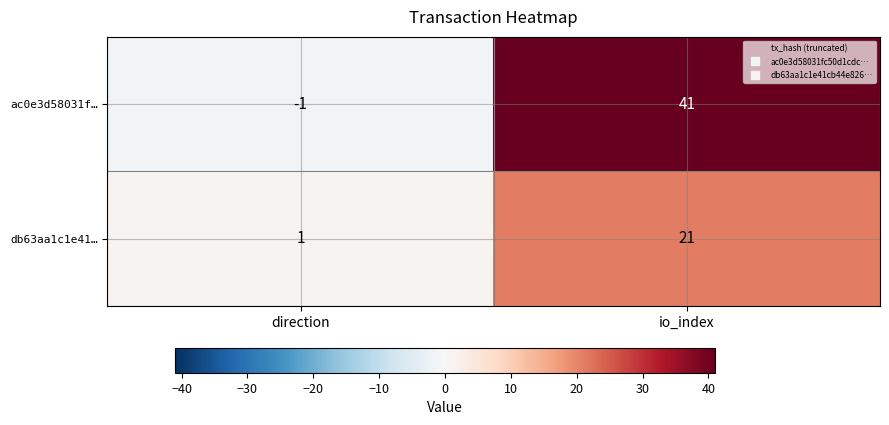

Which series has the largest total across all categories?

ac0e3d58031f…